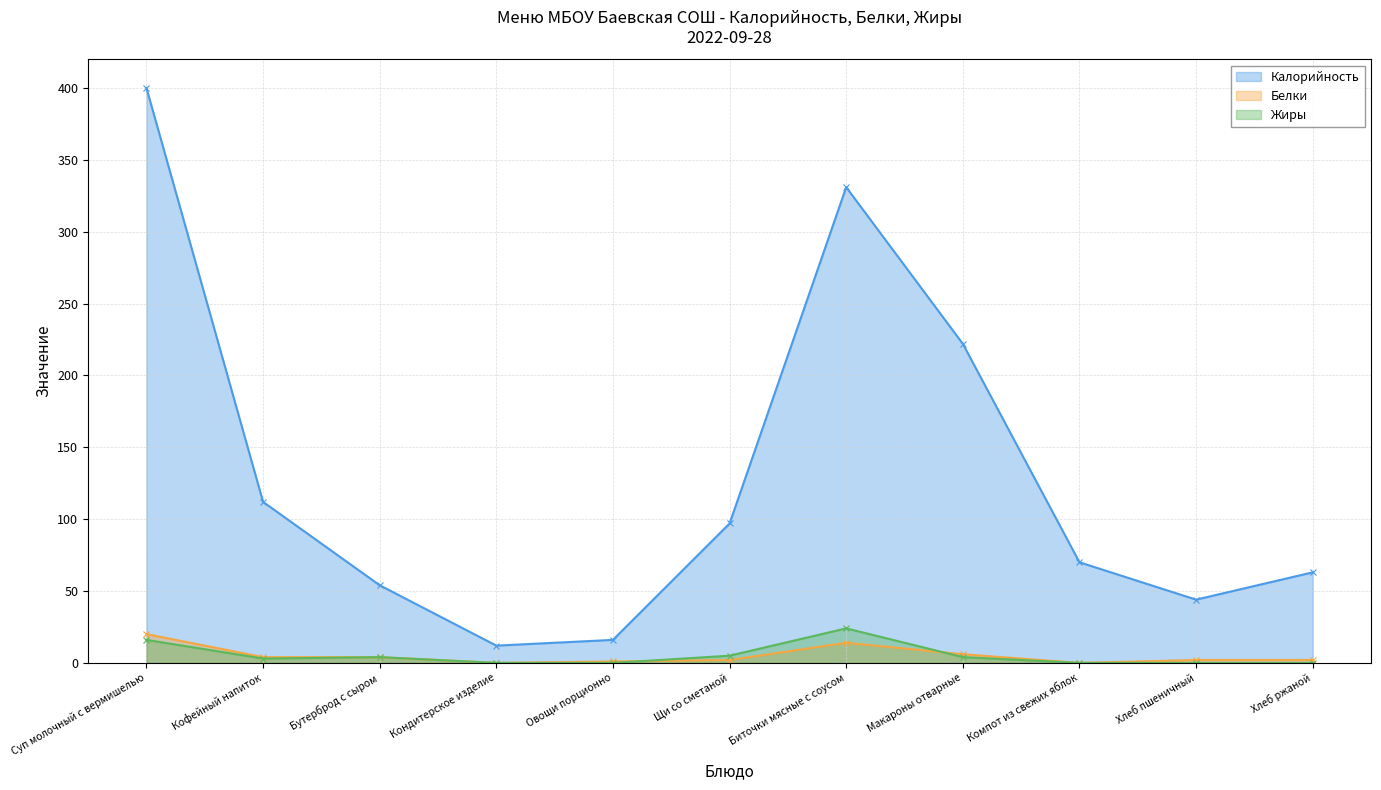

Reading left to right, list all the values displayed in this chart.

Калорийность: 400	112	54	12	16	97	331	222	70	44	63
Белки: 20	4	4	0	1	2	14	6	0	2	2
Жиры: 16	3	4	0	0	5	24	4	0	0	0